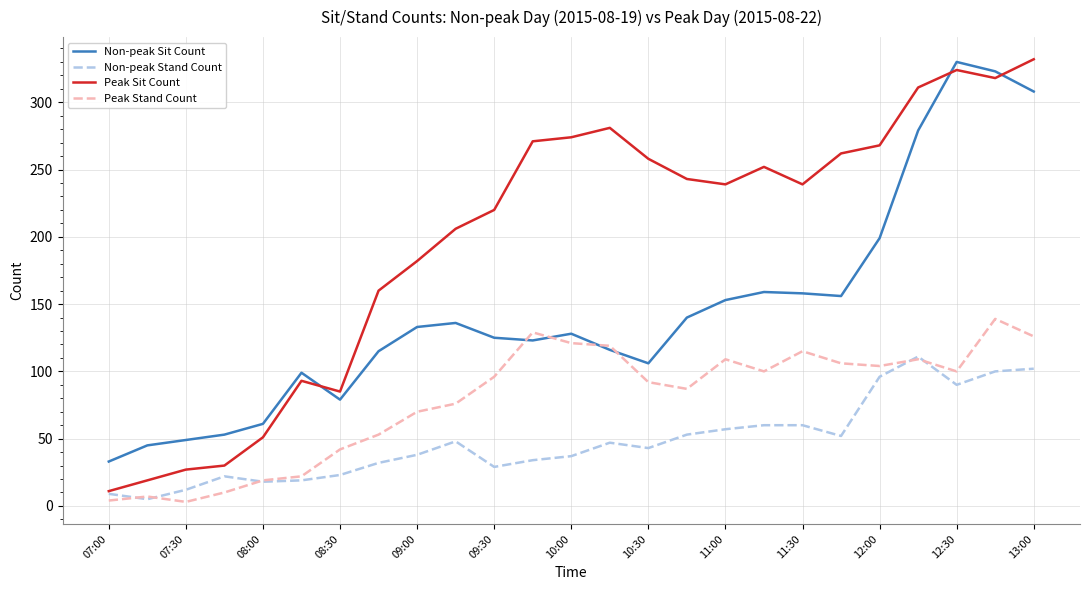

What is the sum of all Non-peak Stand Count values?

1197